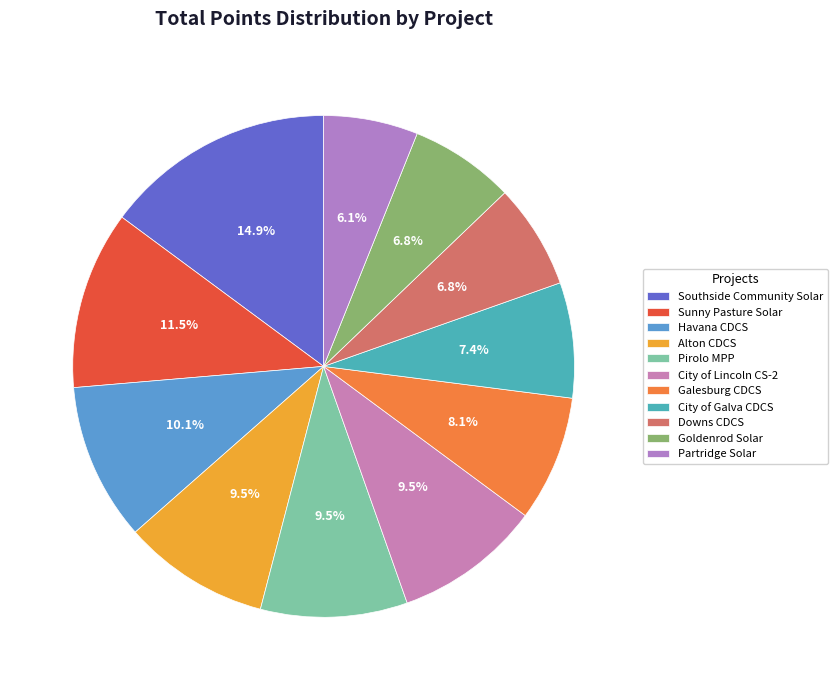

How much of the chart is everything except Downs CDCS?

93.2%